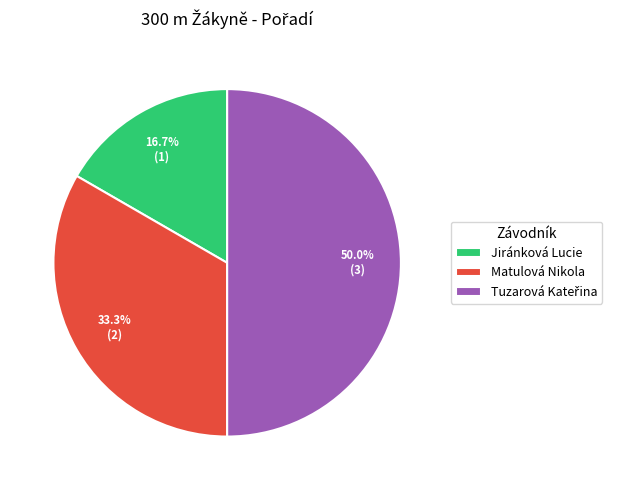

To the nearest percent, what portion does Matulová Nikola represent?

33%